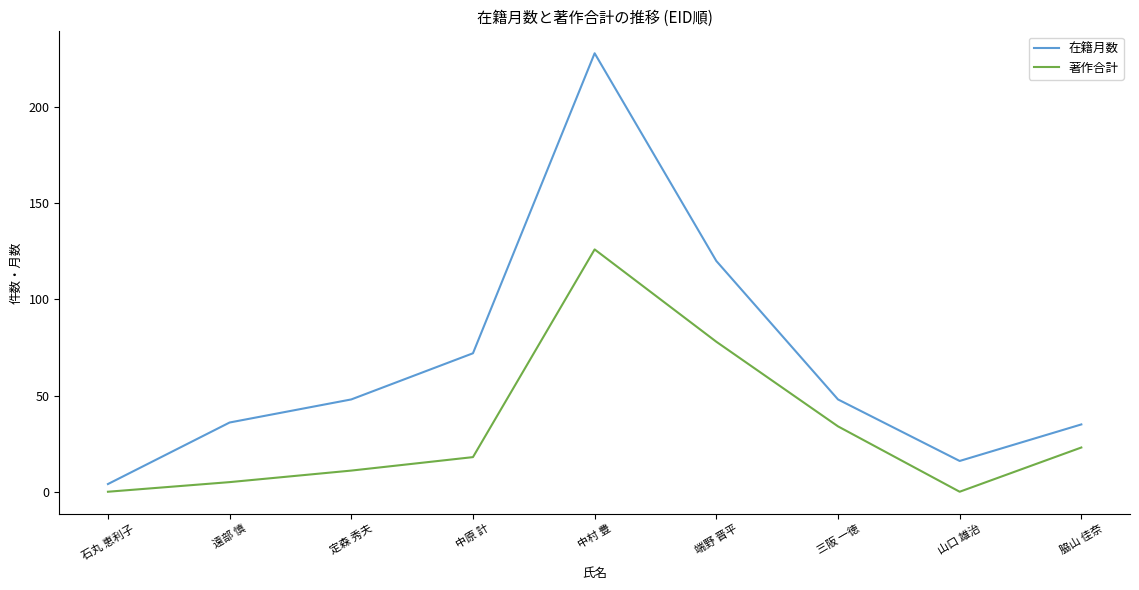

What is the spread (max minus min) of values at 端野 晋平?

42